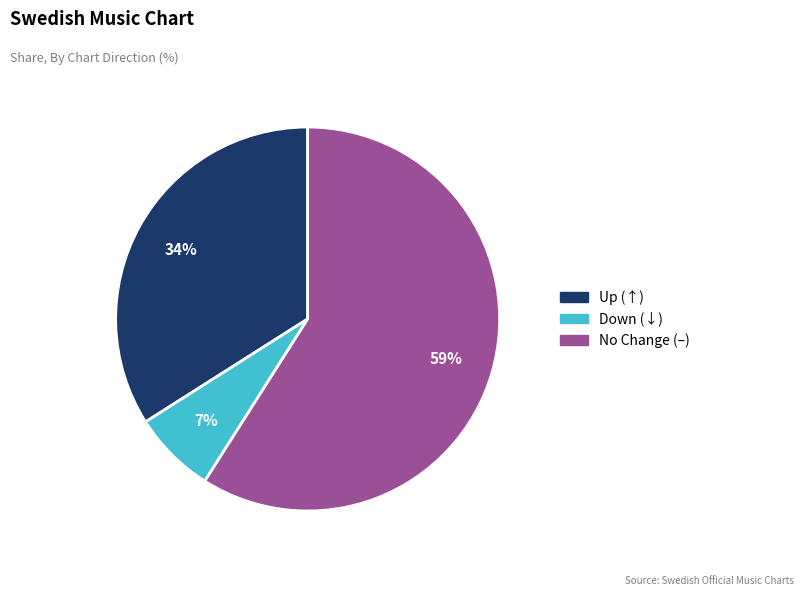

Does any single category account for the majority?

Yes